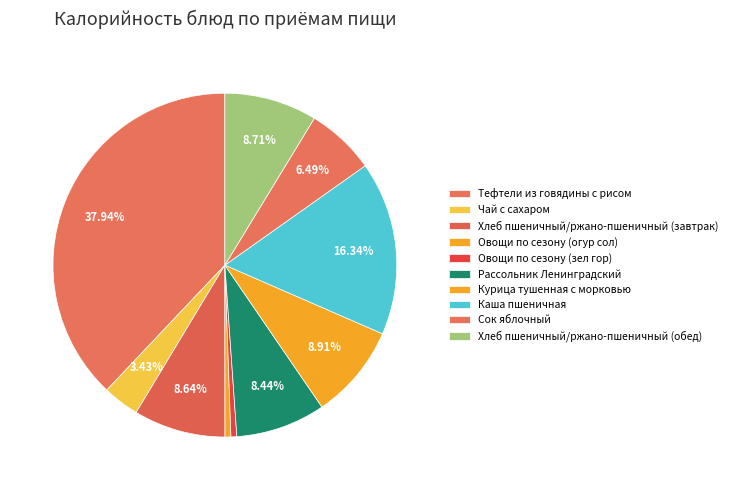

How many segments does this pie chart have?

10